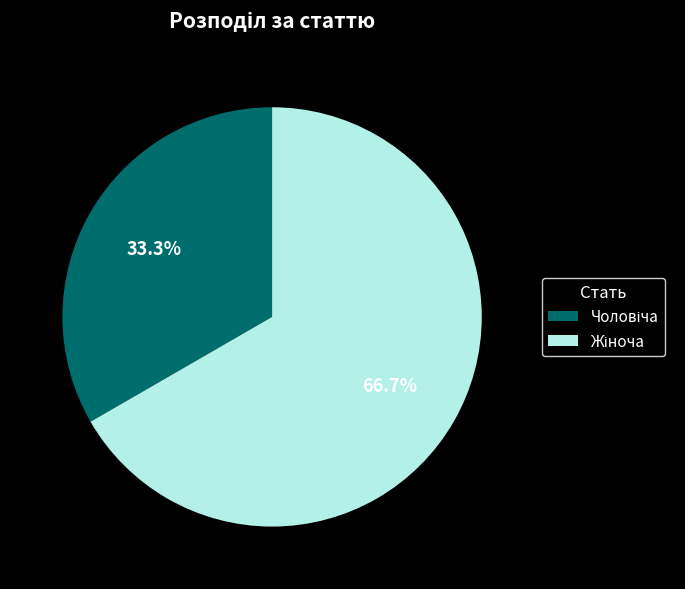

Is there a majority slice in this chart?

Yes